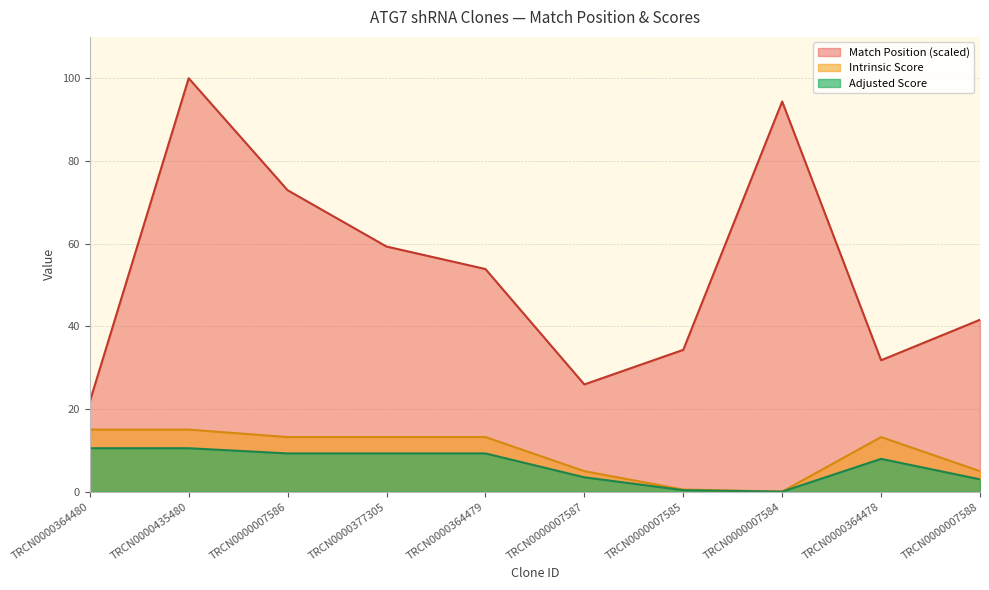

What is the difference between the highest and lowest values at TRCN0000007586?

63.7